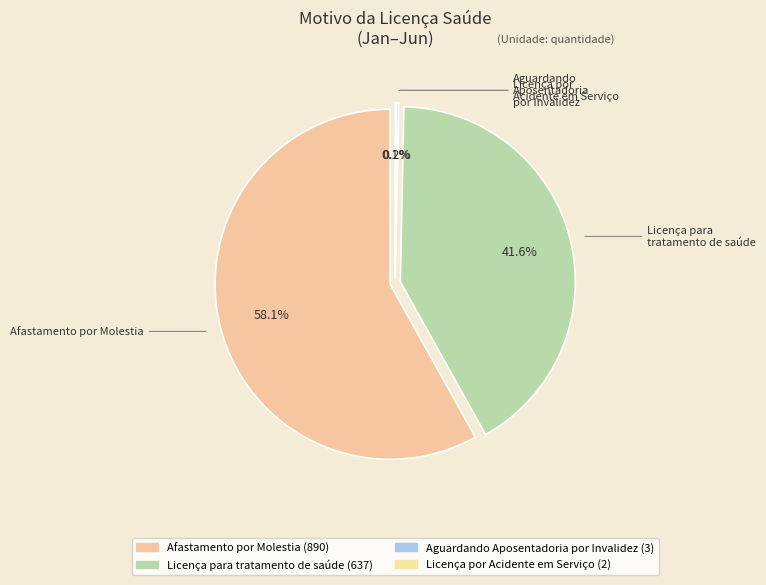

What percentage is the Licença para tratamento de saúde slice, to the nearest percent?

42%